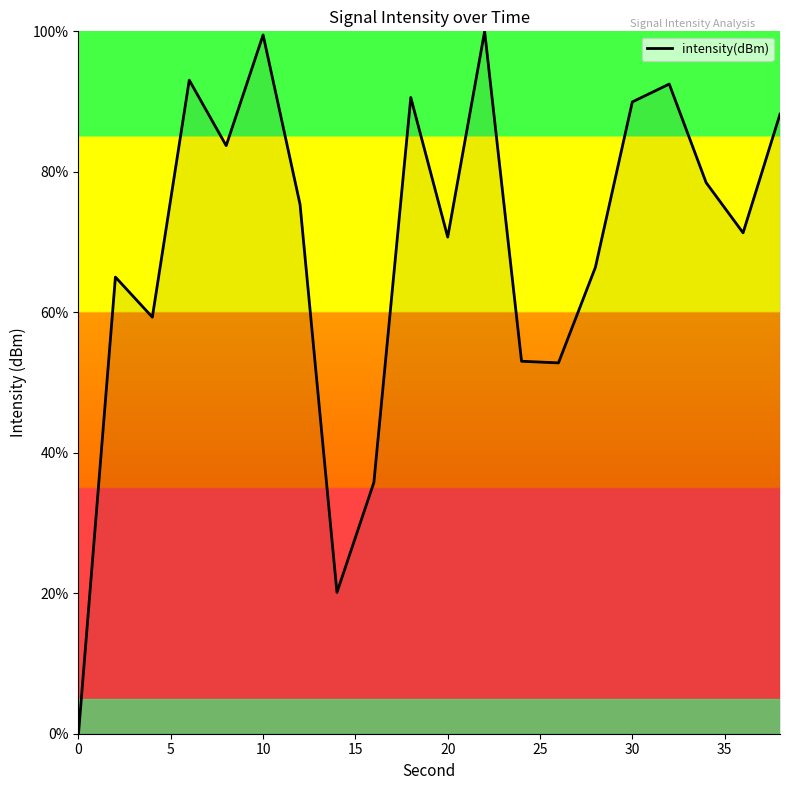

What is the greatest value displayed?

100.0